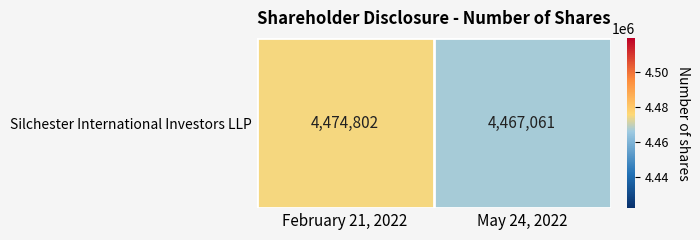

What is the average value?

4470932